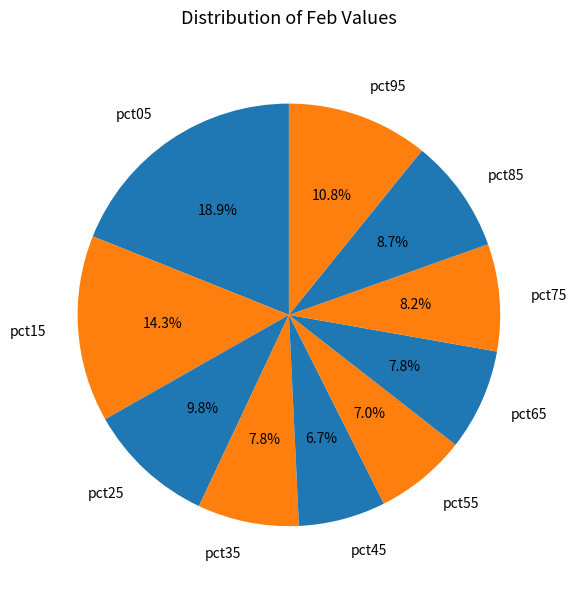

Which has a higher value, pct25 or pct05?

pct05